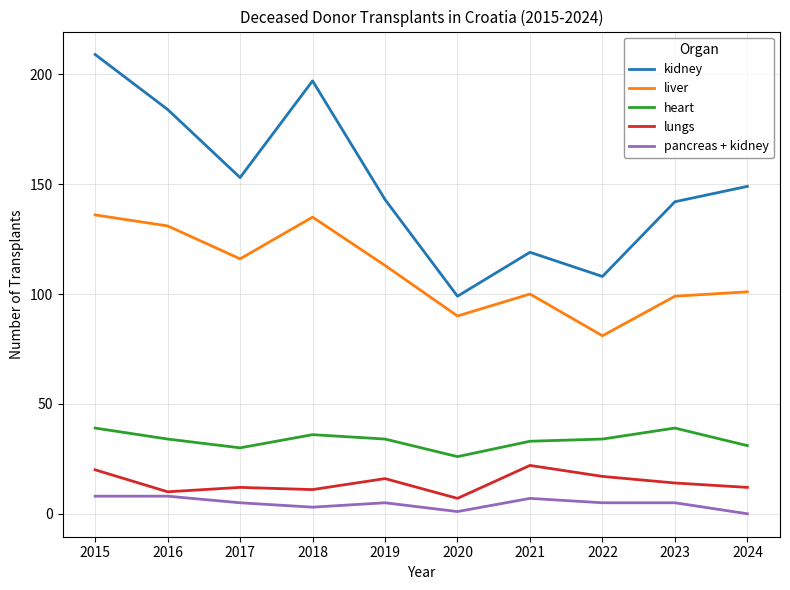

What is the approximate value of lungs at 2016?

10